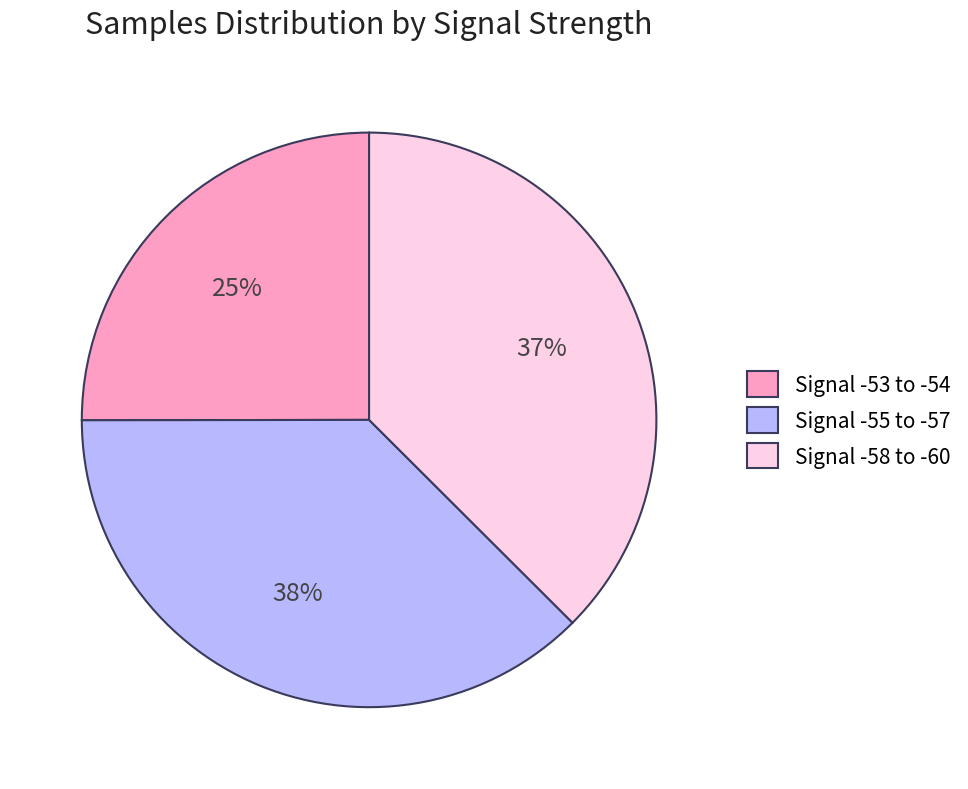

What is the ratio of the value at Signal -58 to -60 to the value at Signal -55 to -57?

1.0